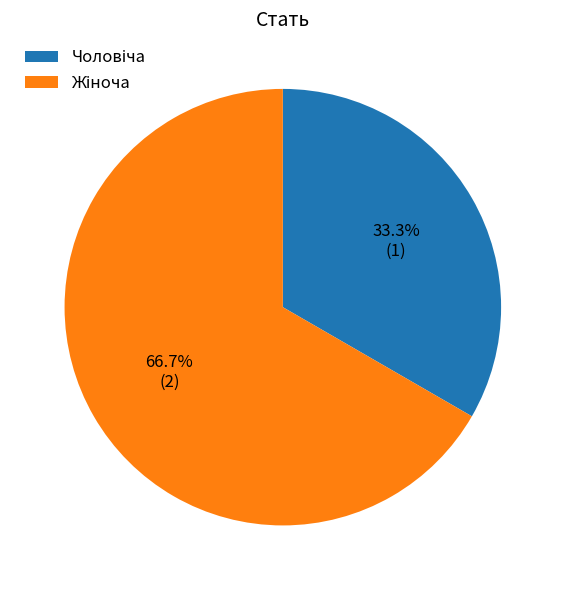

Is there a majority slice in this chart?

Yes